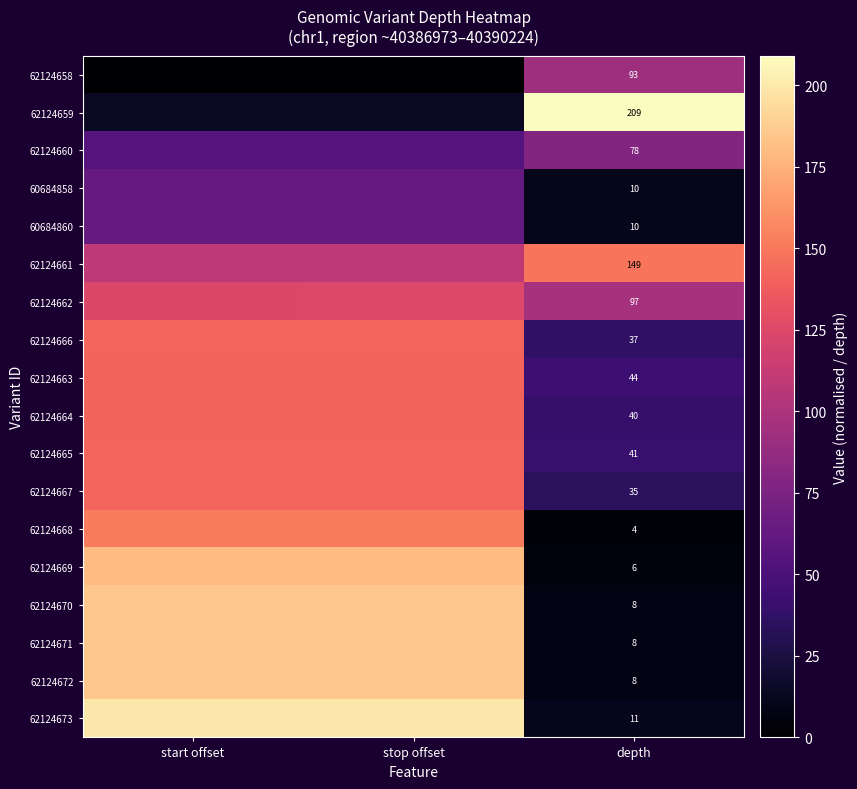

Is the value of 62124664 at depth greater than the value of 62124660 at depth?

No